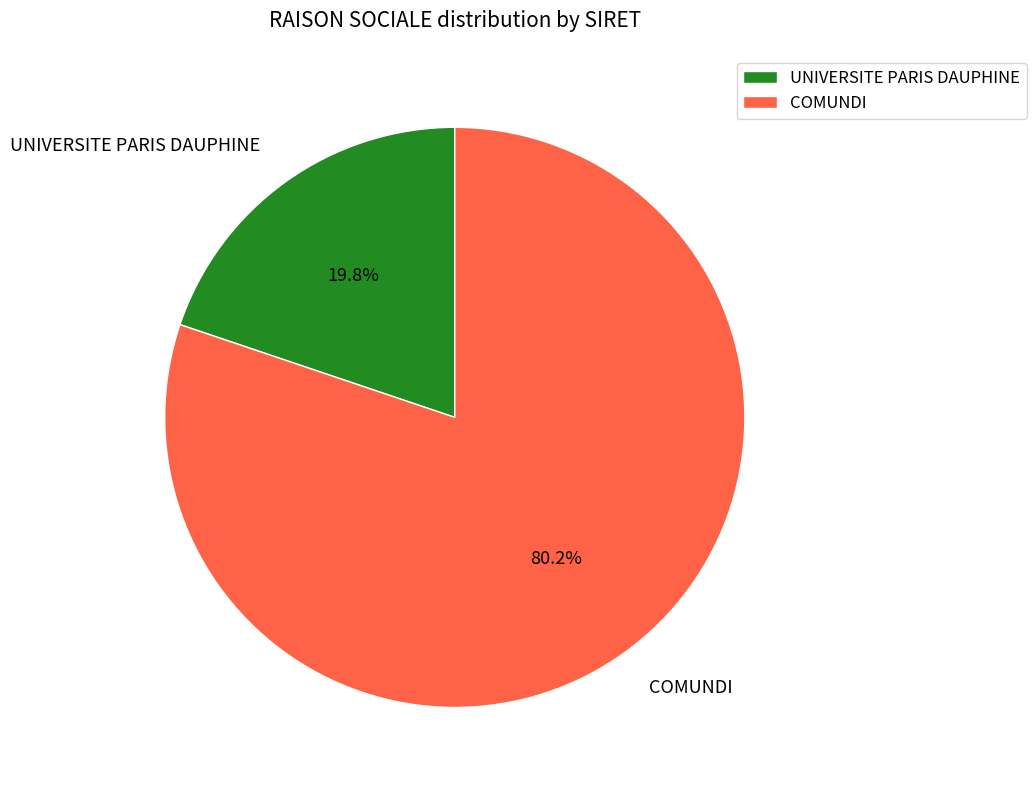

What percentage do UNIVERSITE PARIS DAUPHINE and COMUNDI together represent?

100.0%